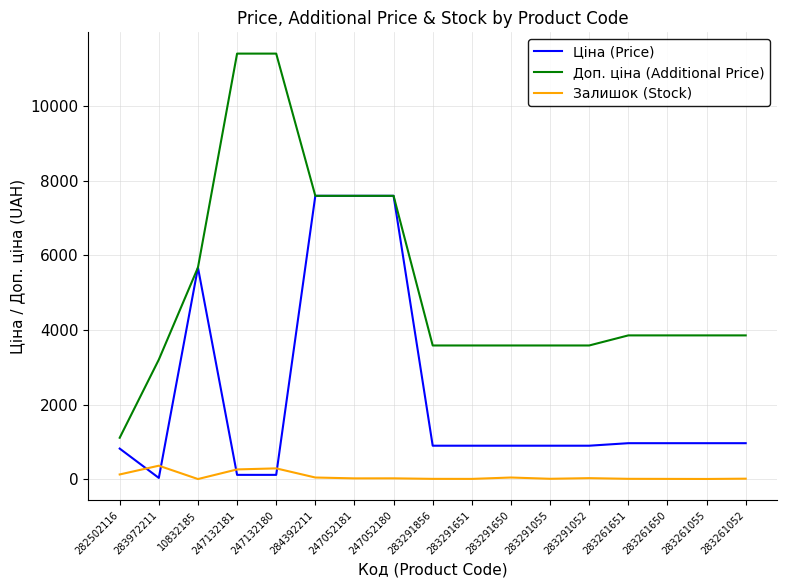

What is the average value of the Доп. ціна (Additional Price) series?

5231.3